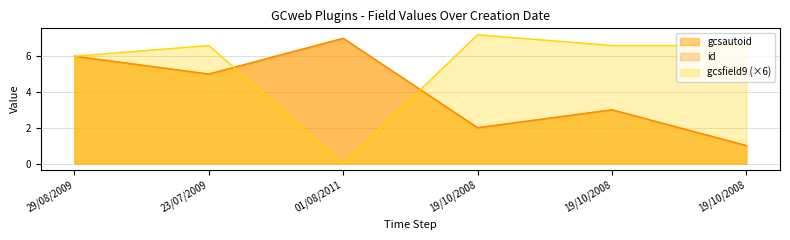

Between 01/08/2011 and 23/07/2009, which is larger?

01/08/2011